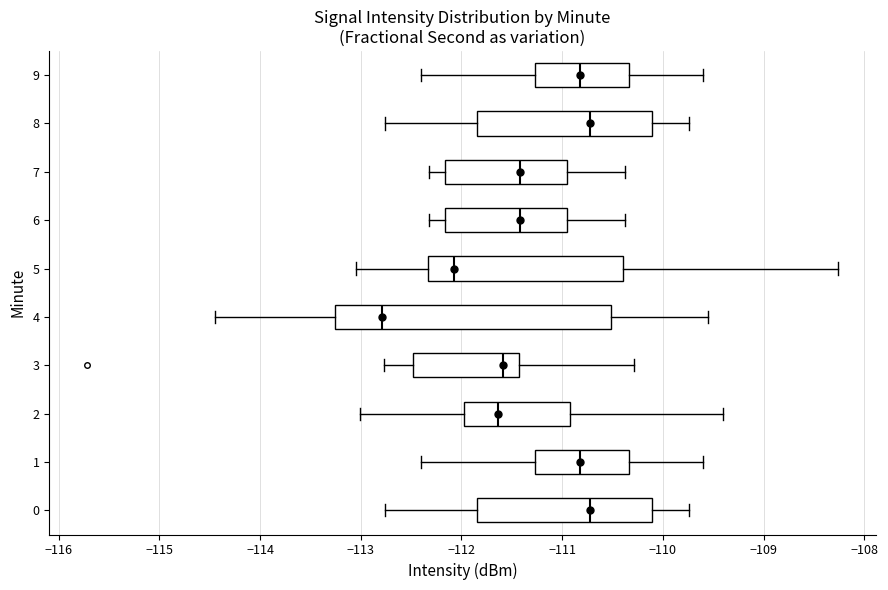

Comparing the boxes themselves (not the whiskers), which one is the widest?

4